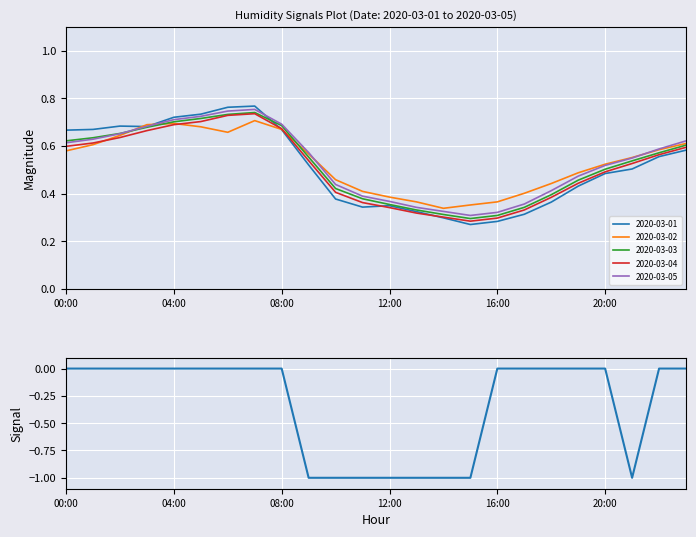

The value of 2020-03-04 at 16:00 is 0.4. True or false?

False